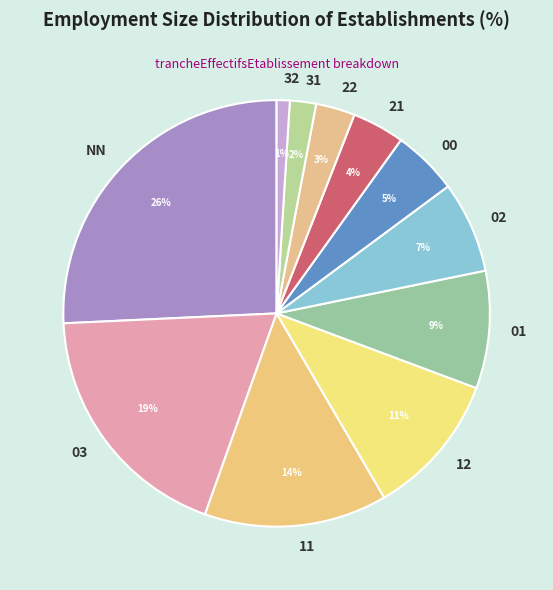

Rank the categories by value from highest to lowest.

NN, 03, 11, 12, 01, 02, 00, 21, 22, 31, 32